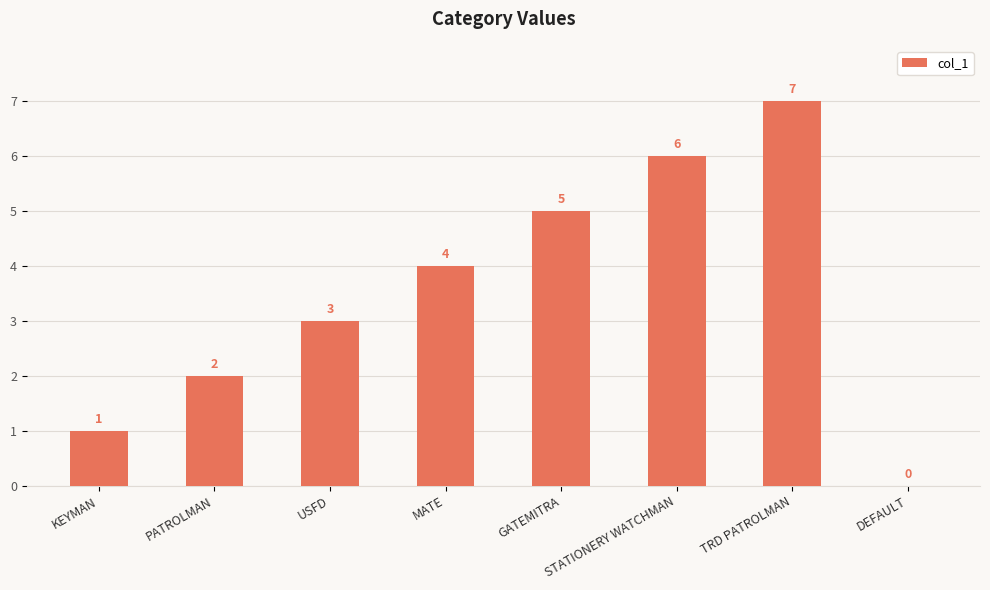

Between USFD and STATIONERY WATCHMAN, which is larger?

STATIONERY WATCHMAN